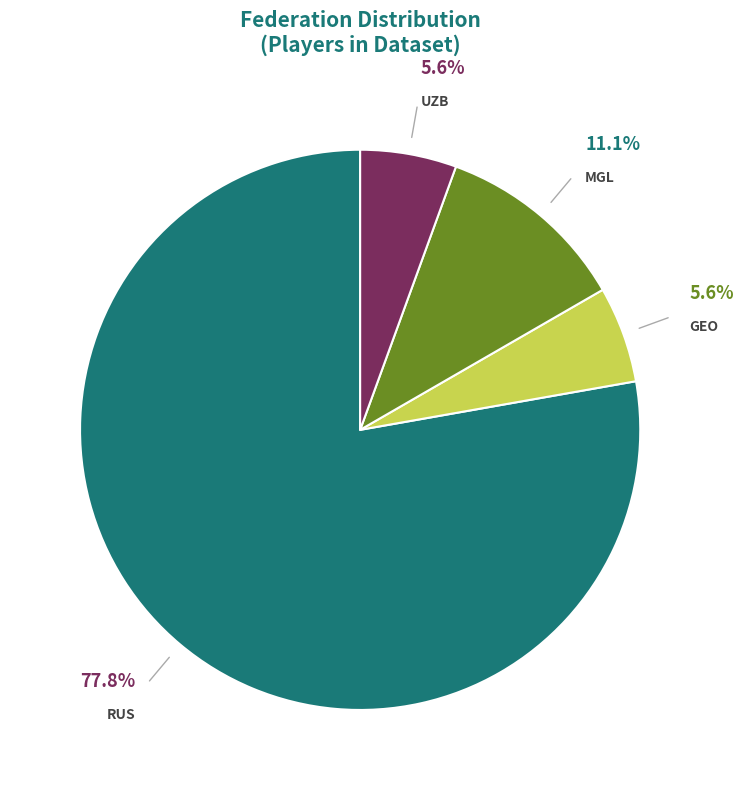

Is there any slice that represents more than half of the pie?

Yes